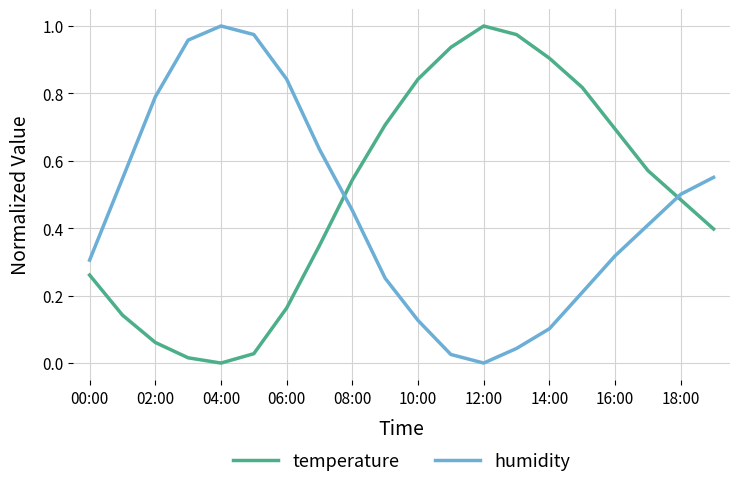

After their last crossing, which series has the higher values: temperature or humidity?

humidity